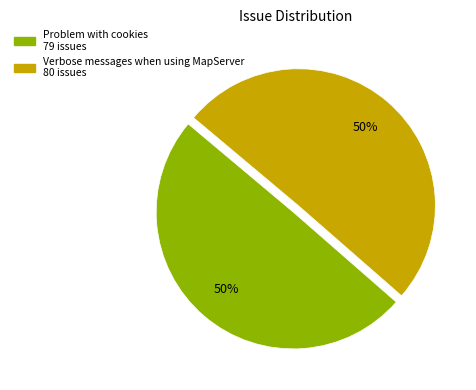

How many slices are in this pie chart?

2